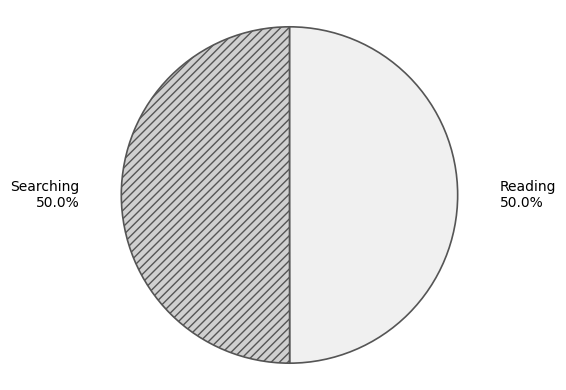

Do Reading and Searching together represent more than half of the pie?

Yes